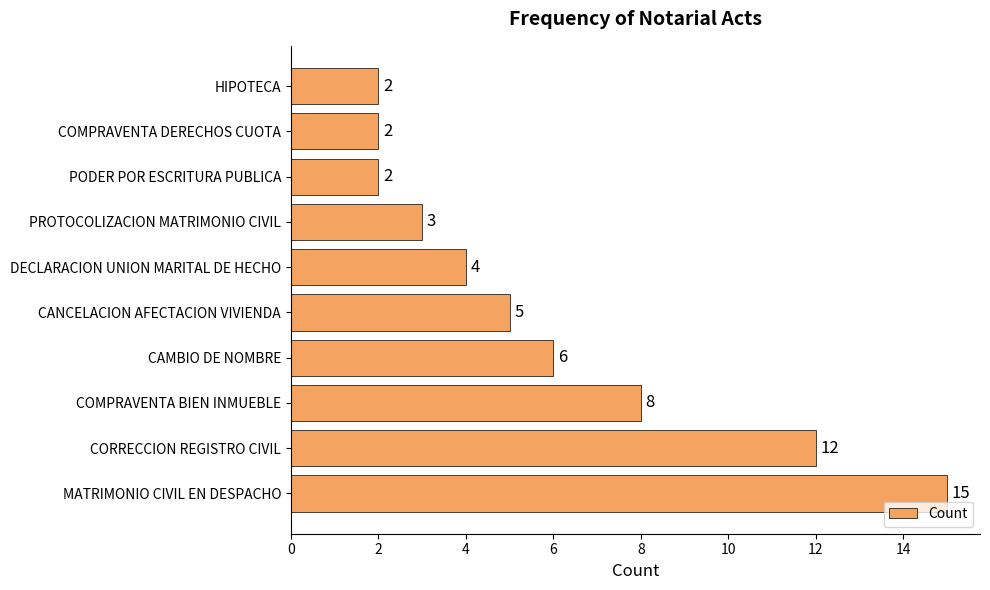

Is it true that the value at COMPRAVENTA DERECHOS CUOTA is 2?

True